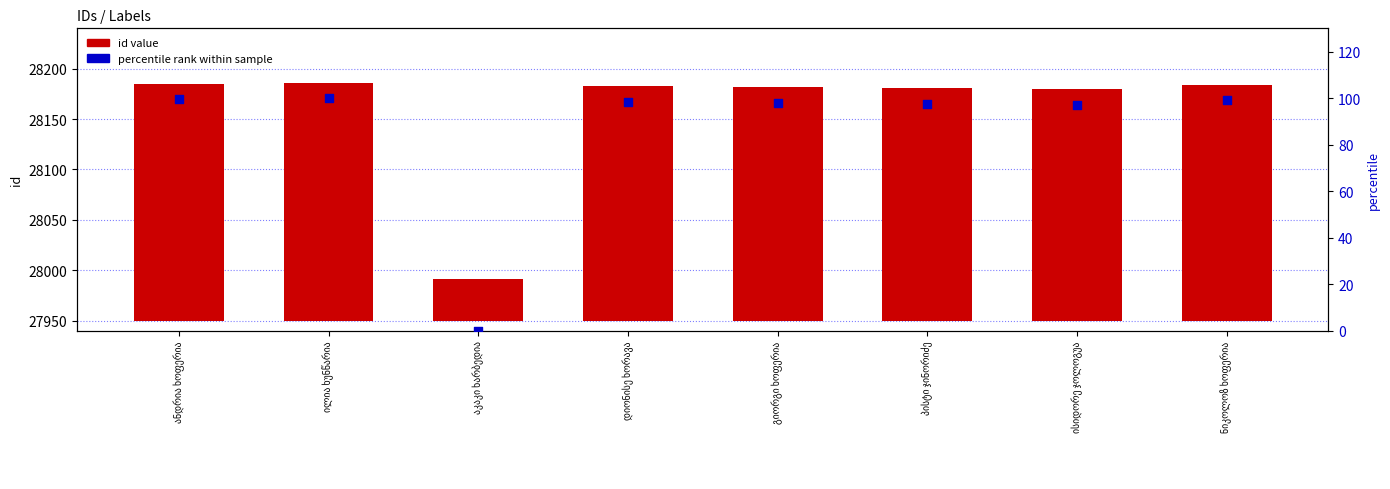

Is the value of id value at ილია ხუნწარია greater than the value of percentile rank at აკაკი ხარბედია?

Yes